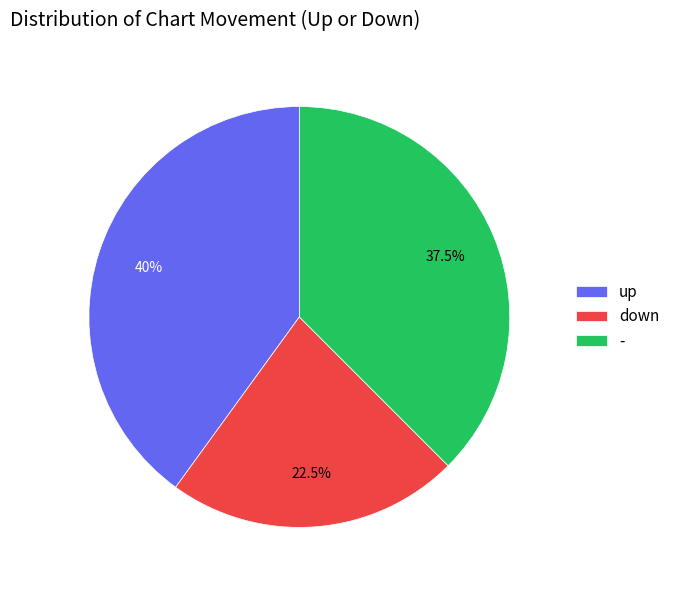

Rank the categories by value from highest to lowest.

up, -, down